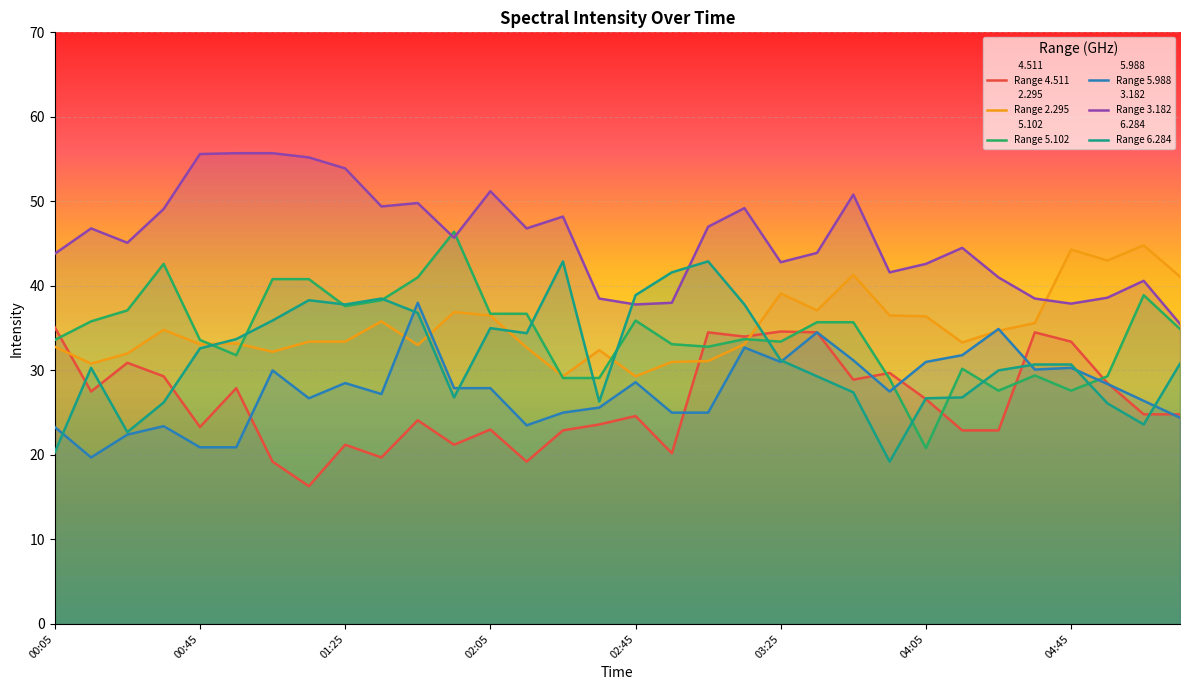

What is the difference between the Range 5.988 values at 26 and 11?

7.0